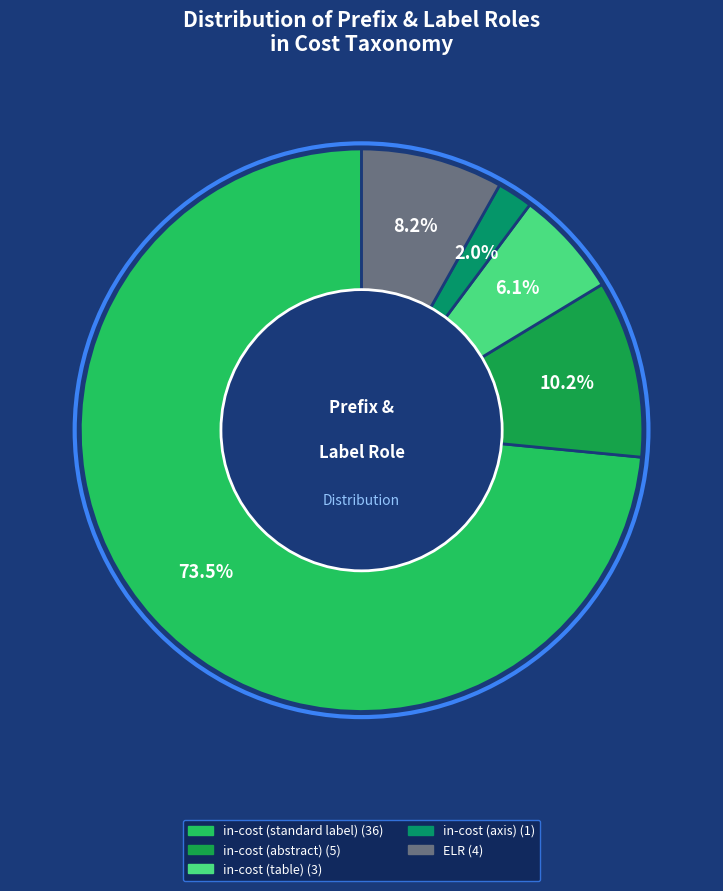

Count the number of slices in the pie.

5